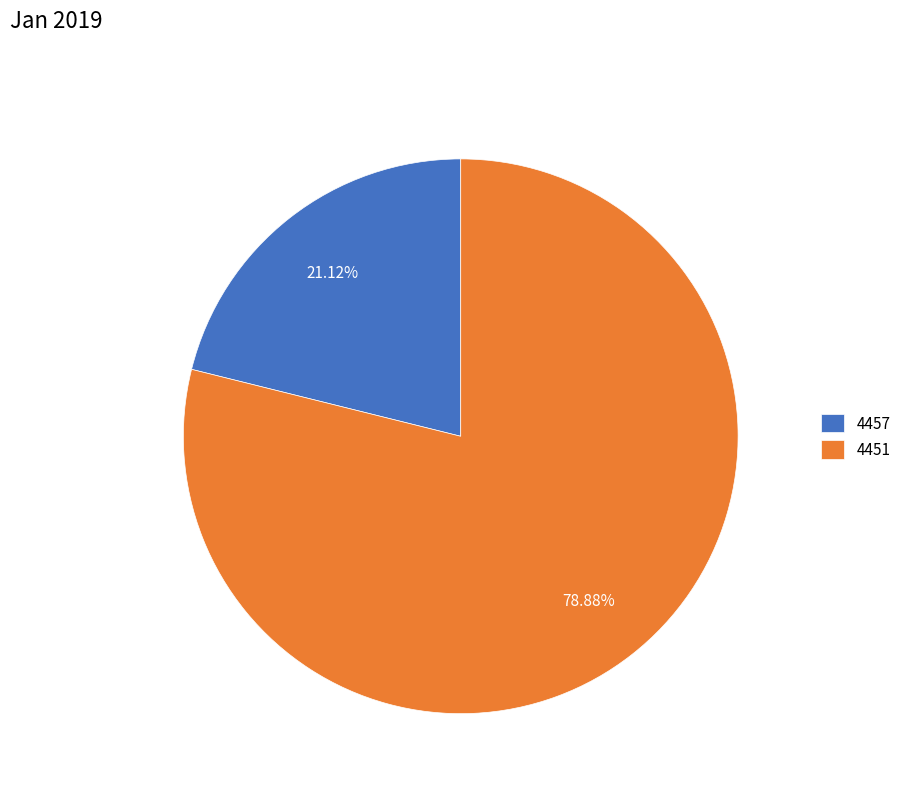

Between 4457 and 4451, which is larger?

4451